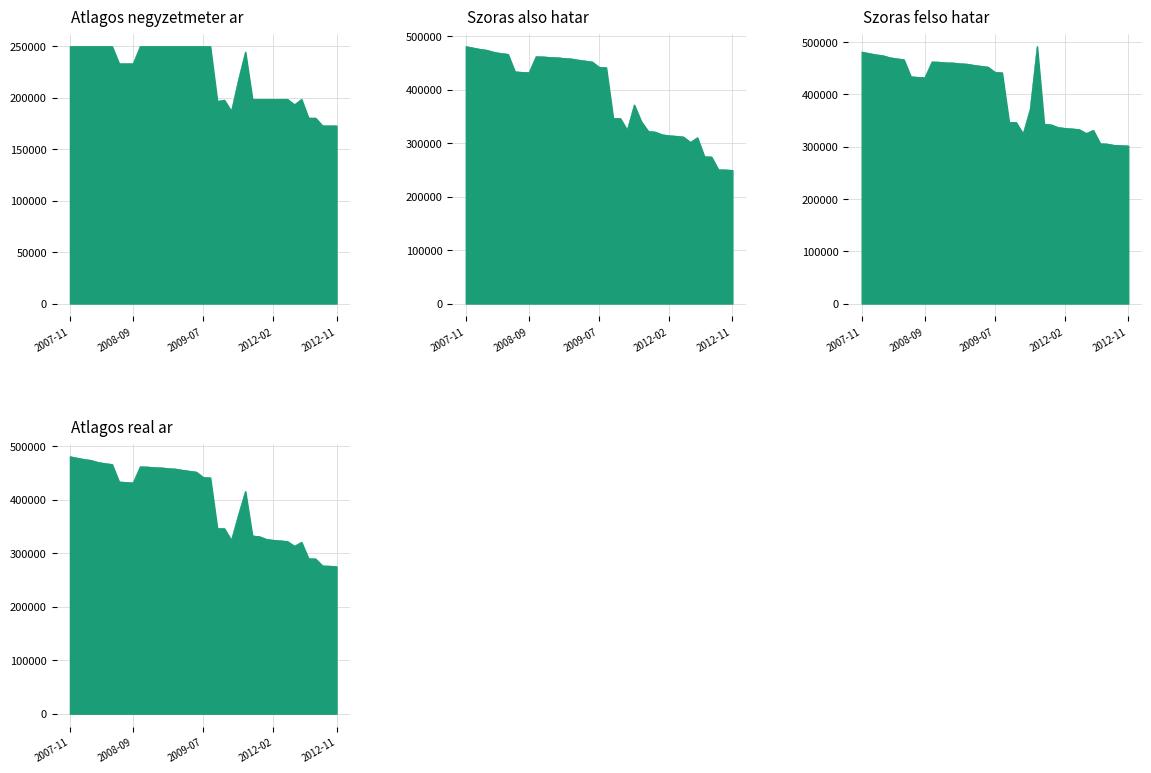

Which series has the largest total across all categories?

Szoras_felso_hatar